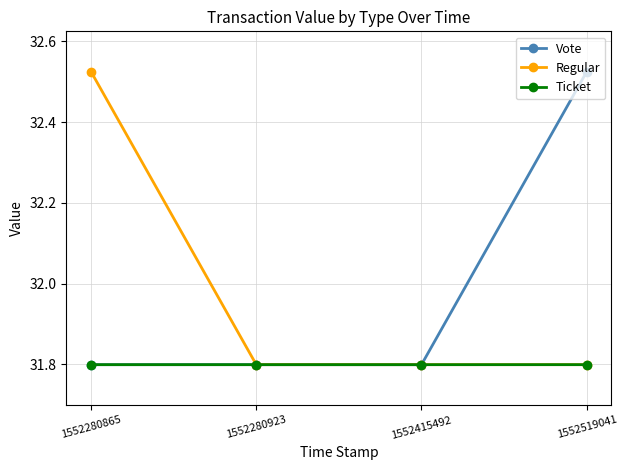

True or false: Ticket has a value of 31.8 at 1552519041.

True